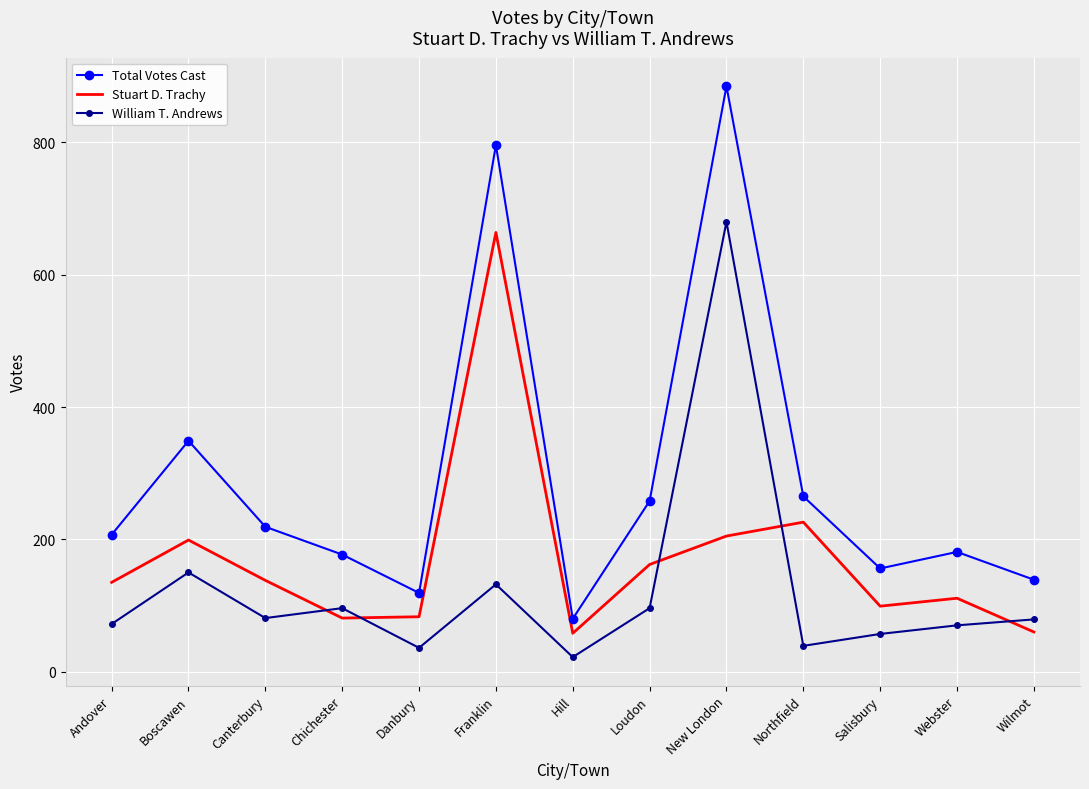

True or false: Total Votes Cast has a value of 446 at Franklin.

False